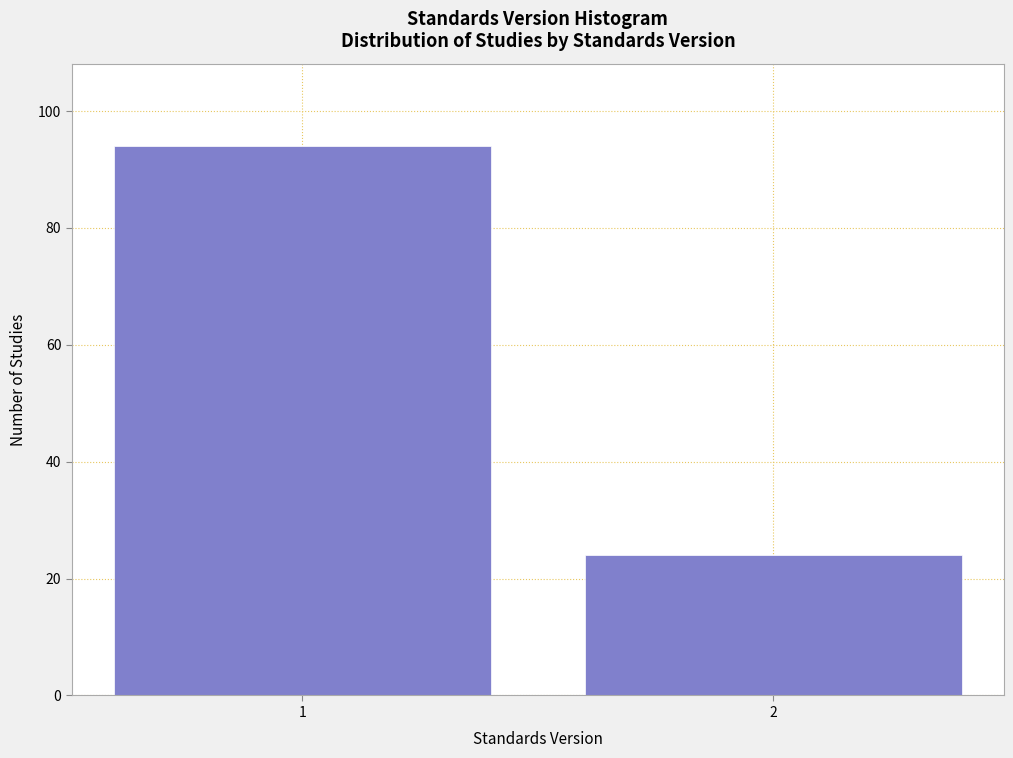

Reading left to right, list all the values displayed in this chart.

1=94	2=24